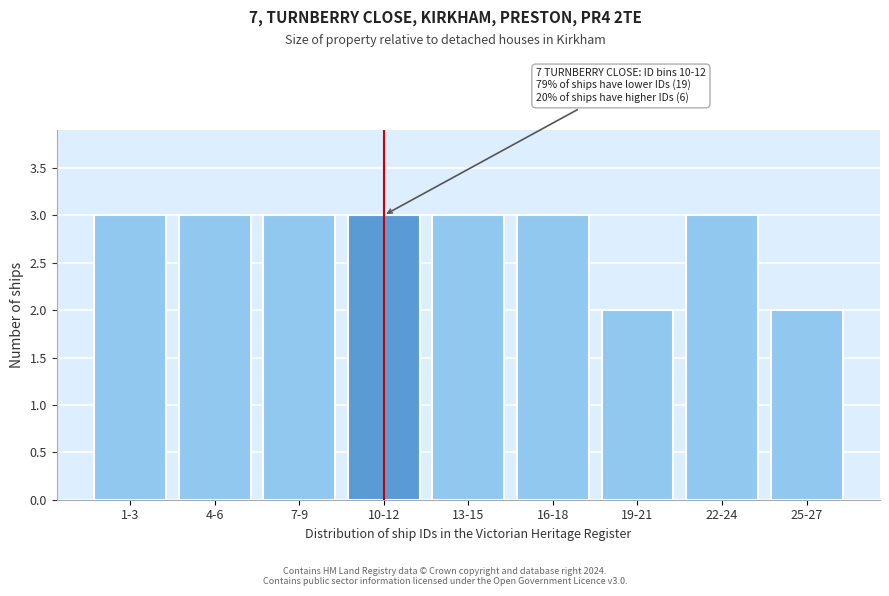

Reading left to right, transcribe all the data shown in this chart.

1-3=3	4-6=3	7-9=3	10-12=3	13-15=3	16-18=3	19-21=2	22-24=3	25-27=2